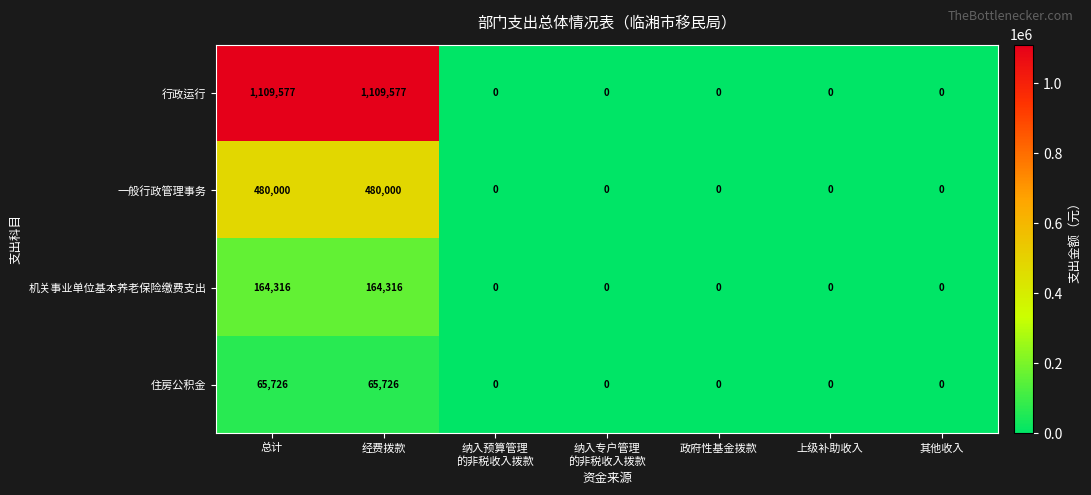

The value of 一般行政管理事务 at 经费拨款 is 480000. True or false?

True